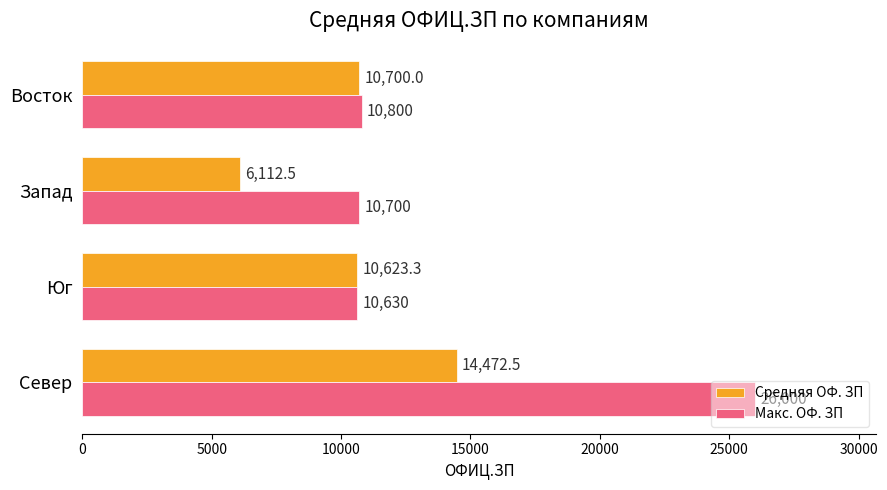

What is the difference between the second highest and minimum values in the Средняя ОФ. ЗП series?

4587.5